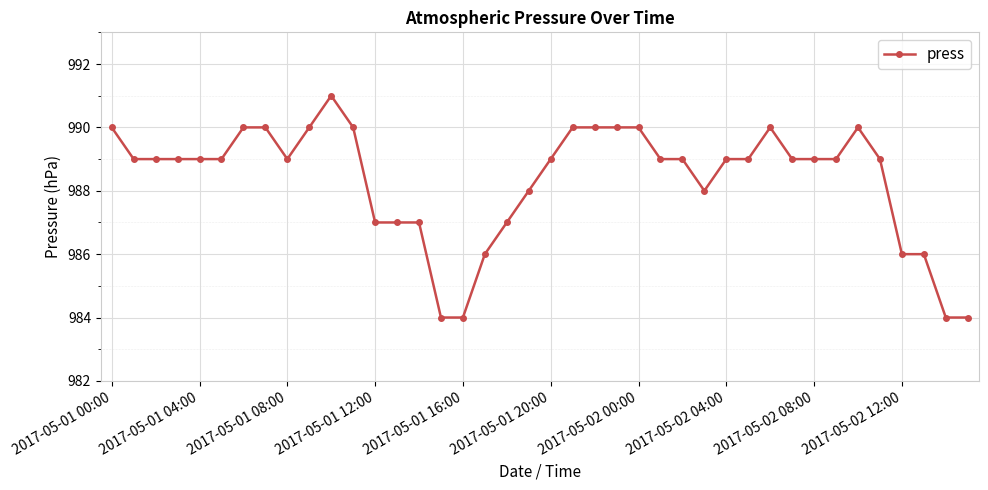

What is the maximum value shown in the chart?

991